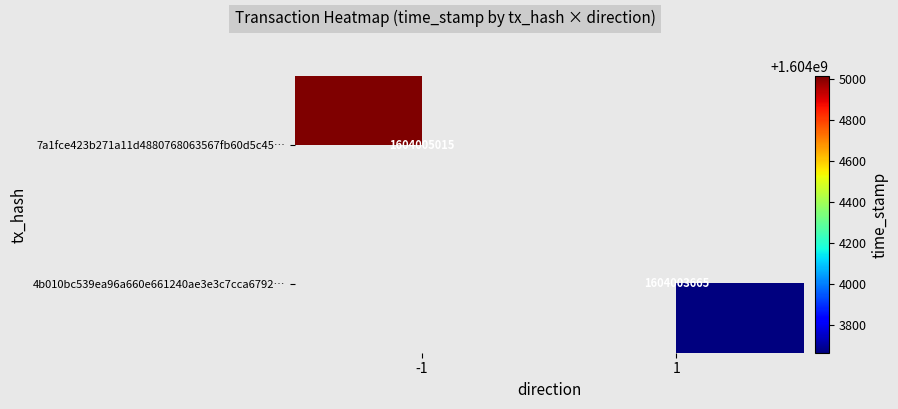

The 7a1fce423b271a11d4880768063567fb60d5c45… series shows 1089049956 at -1. True or false?

False